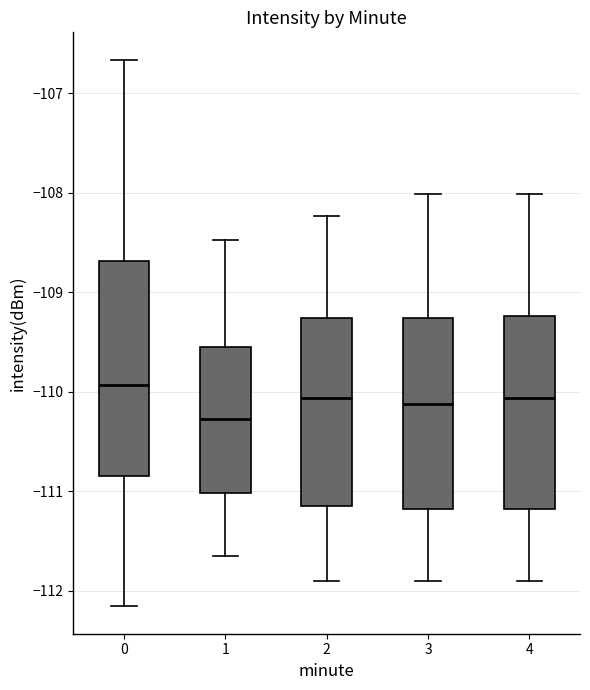

Comparing the boxes themselves (not the whiskers), which one is the tallest?

0